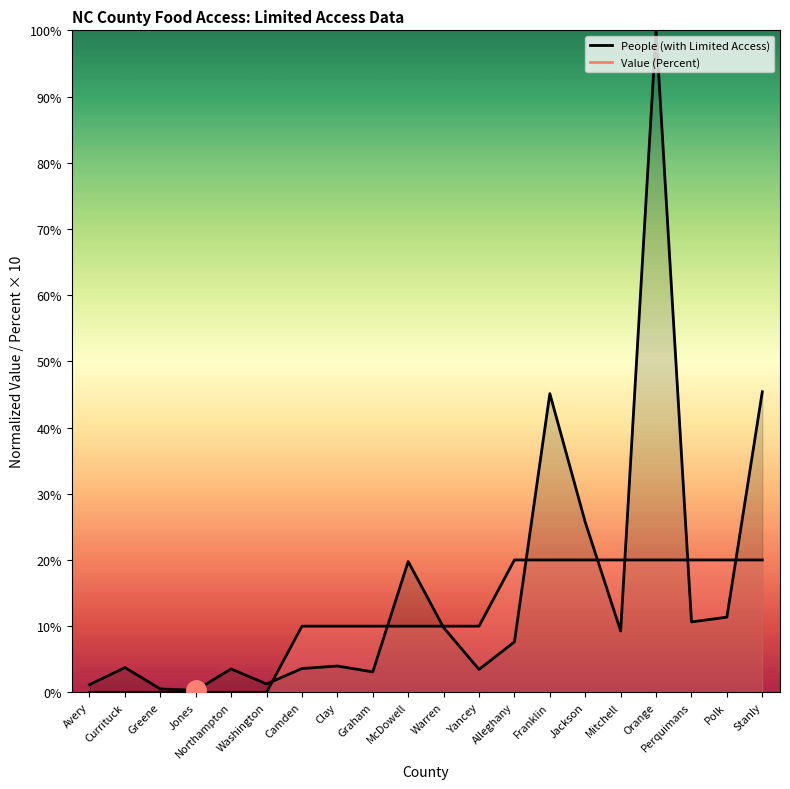

Between which two adjacent categories do Value (Percent) and People (with Limited Access) first intersect?

Washington and Camden